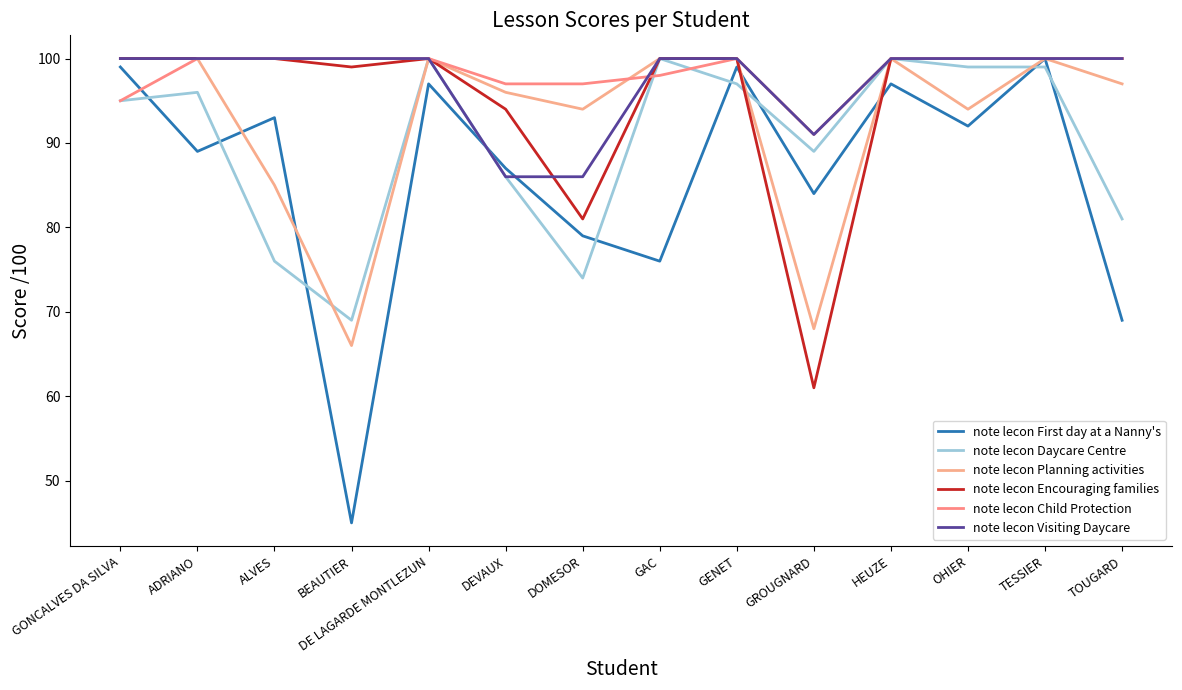

What is the minimum value shown in the chart?

45